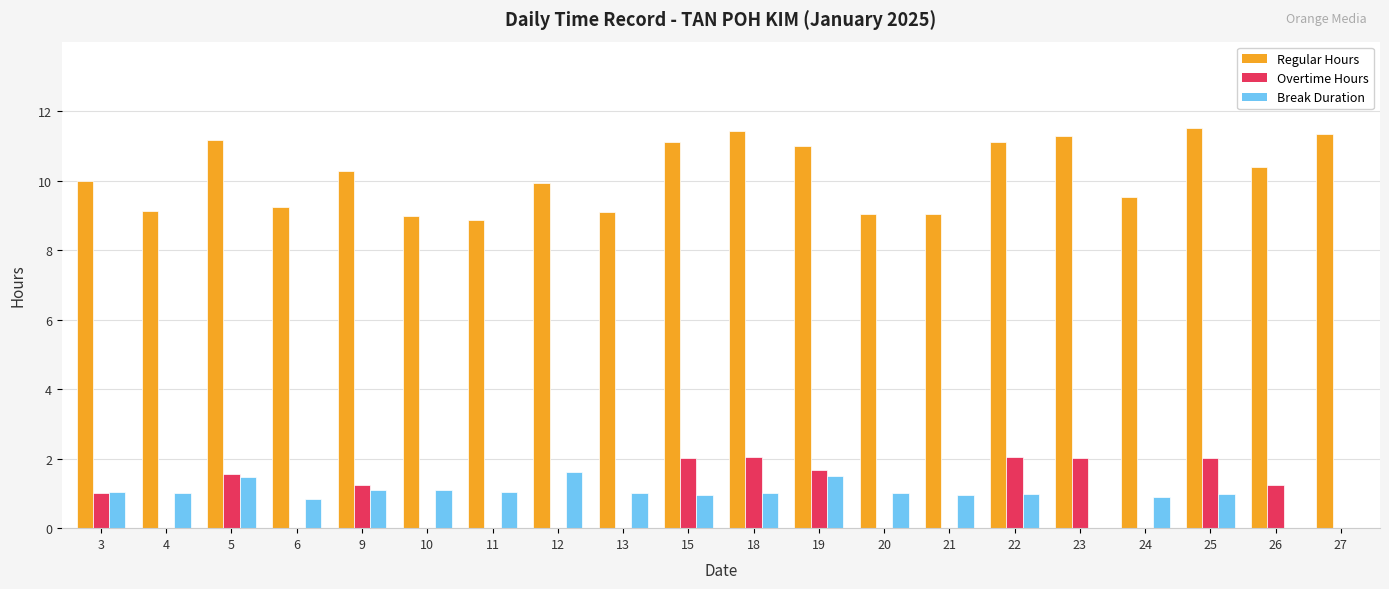

Which series has the largest total across all categories?

Regular Hours